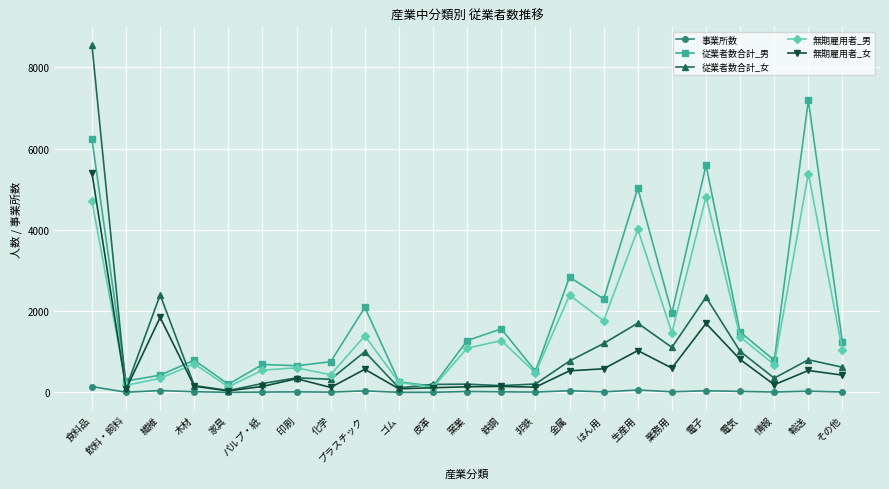

The value of 無期雇用者_女 at 金属 is 533. True or false?

True